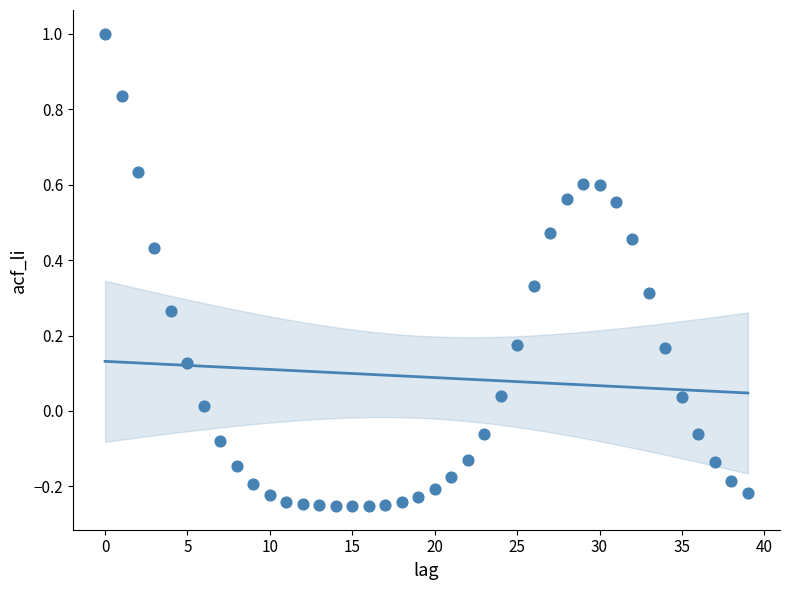

What is the range of Y values (max minus min)?

1.3